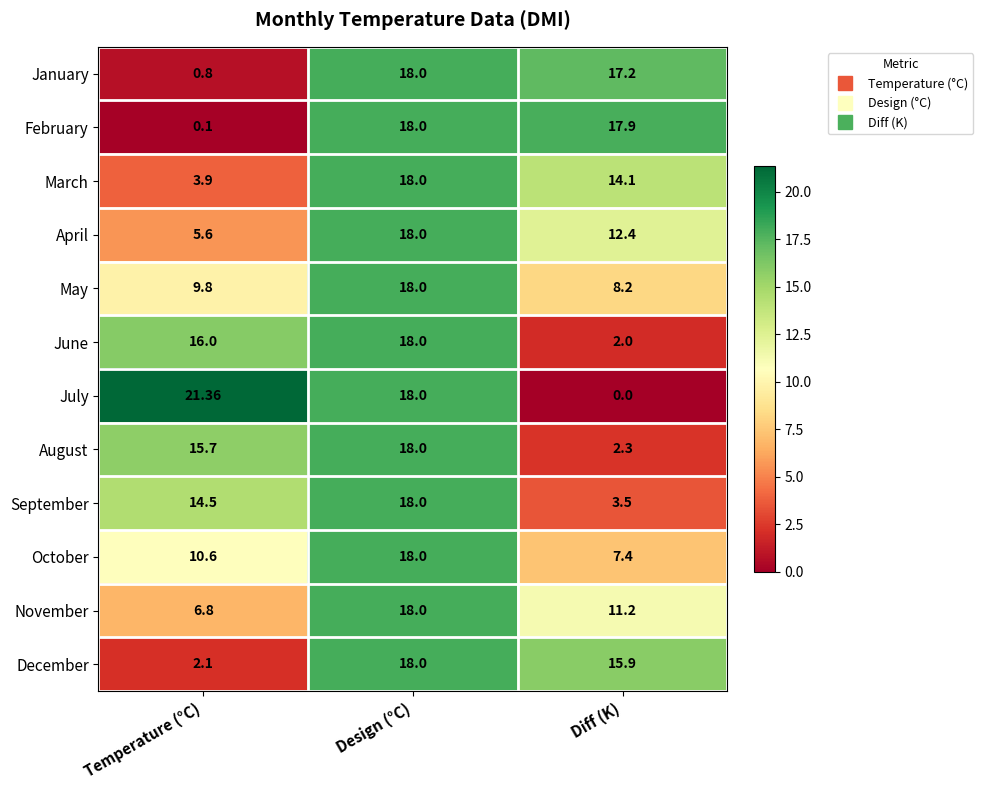

How many data points does each series have?

3